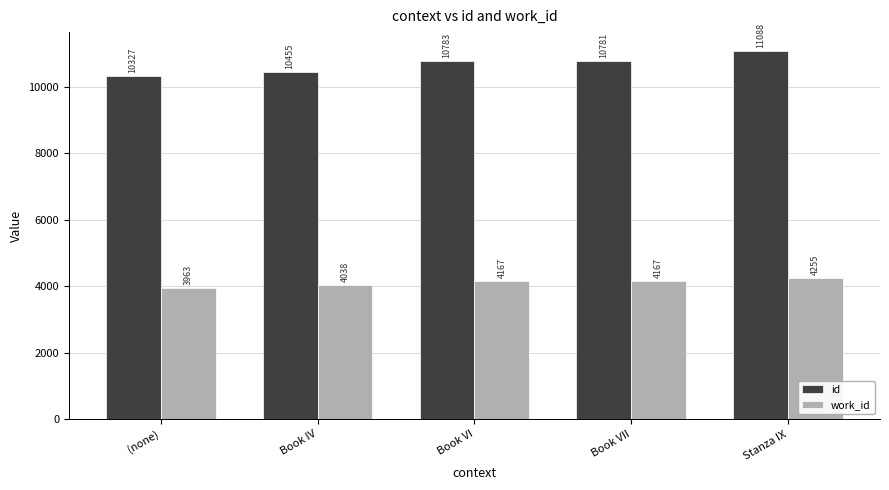

What is the label of the 1st bar from the right?

Stanza IX